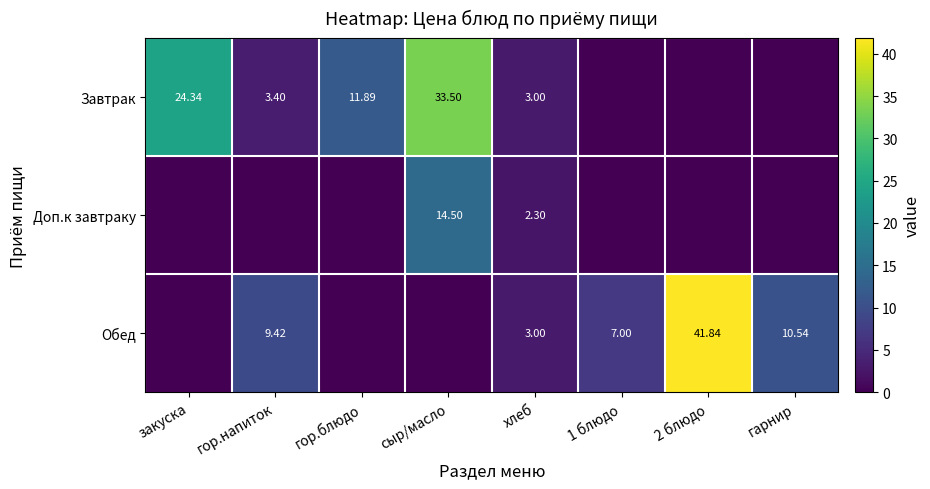

What is the maximum value shown in the chart?

41.8